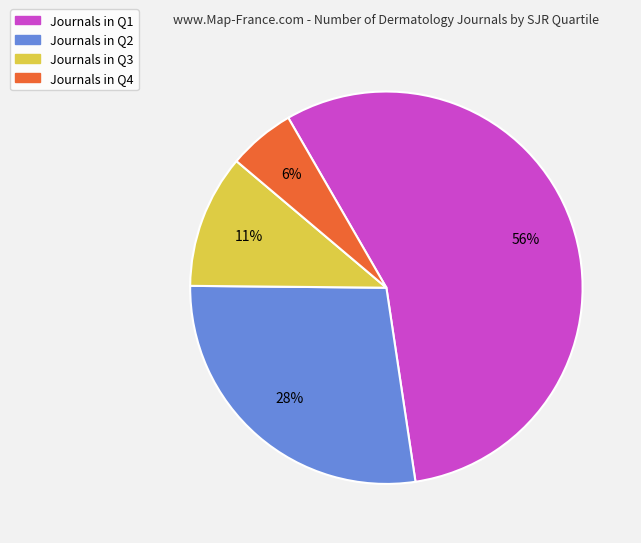

To the nearest percent, what is the difference between the largest and smallest slice percentages?

50%